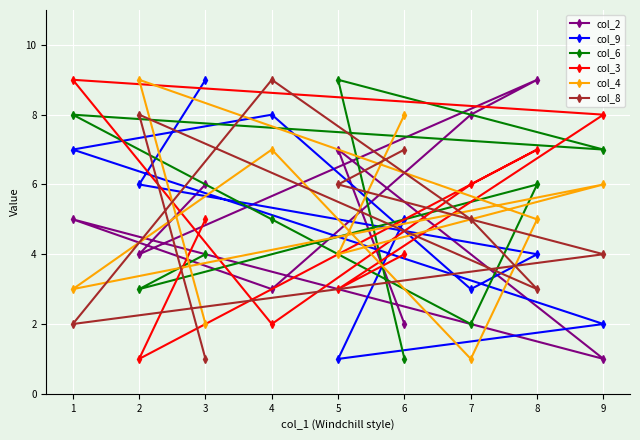

Reading right to left, extract all data points from this chart.

col_2: 9=1	8=9	7=8	6=2	5=7	4=3	3=6	2=4	1=5
col_9: 9=2	8=4	7=3	6=5	5=1	4=8	3=9	2=6	1=7
col_6: 9=7	8=6	7=2	6=1	5=9	4=5	3=4	2=3	1=8
col_3: 9=8	8=7	7=6	6=4	5=3	4=2	3=5	2=1	1=9
col_4: 9=6	8=5	7=1	6=8	5=4	4=7	3=2	2=9	1=3
col_8: 9=4	8=3	7=5	6=7	5=6	4=9	3=1	2=8	1=2